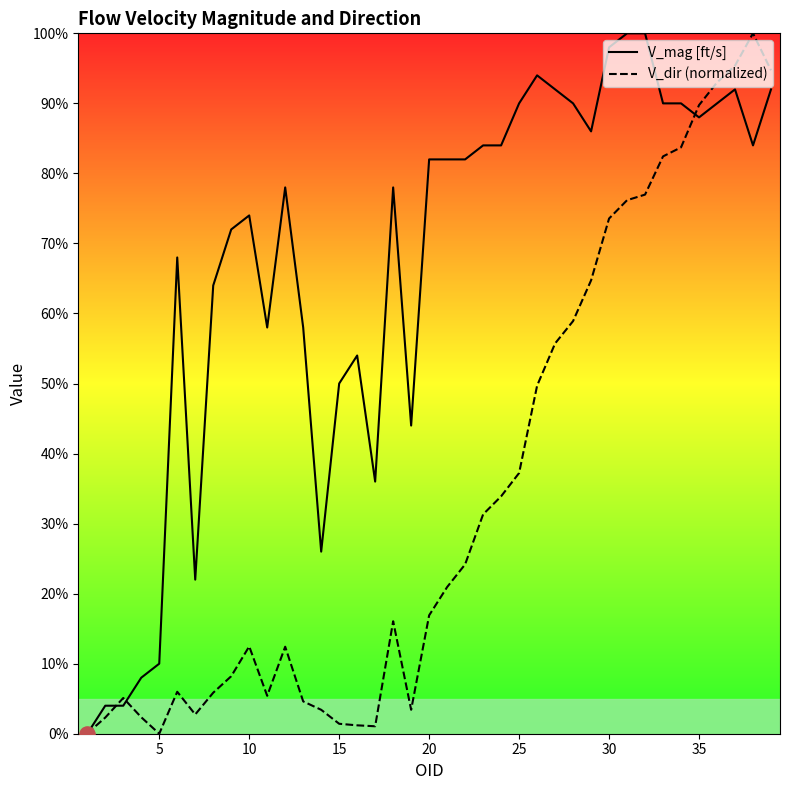

Which series contains the lowest Y value?

V_mag [ft/s]